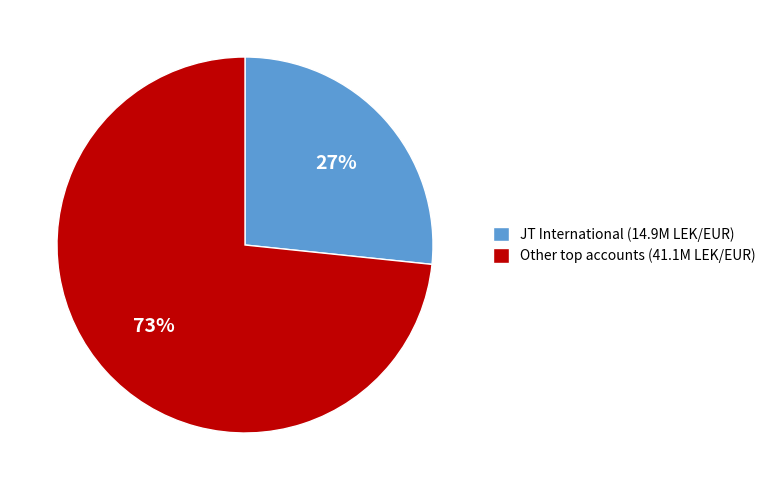

What percentage is the JT International (14.9M LEK/EUR) slice, to the nearest percent?

27%